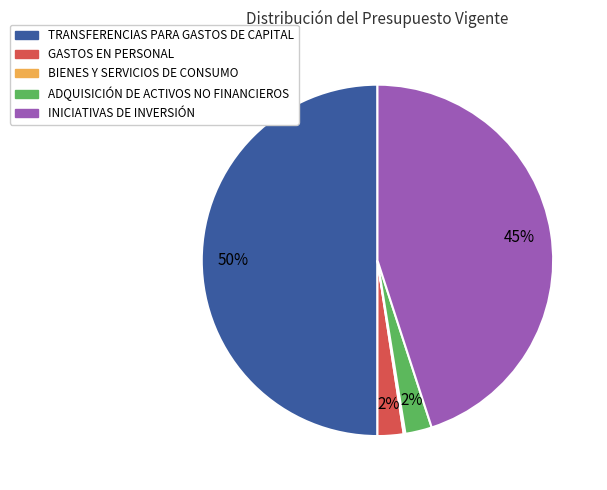

What is the ratio of the value at GASTOS EN PERSONAL to the value at ADQUISICIÓN DE ACTIVOS NO FINANCIEROS?

1.0